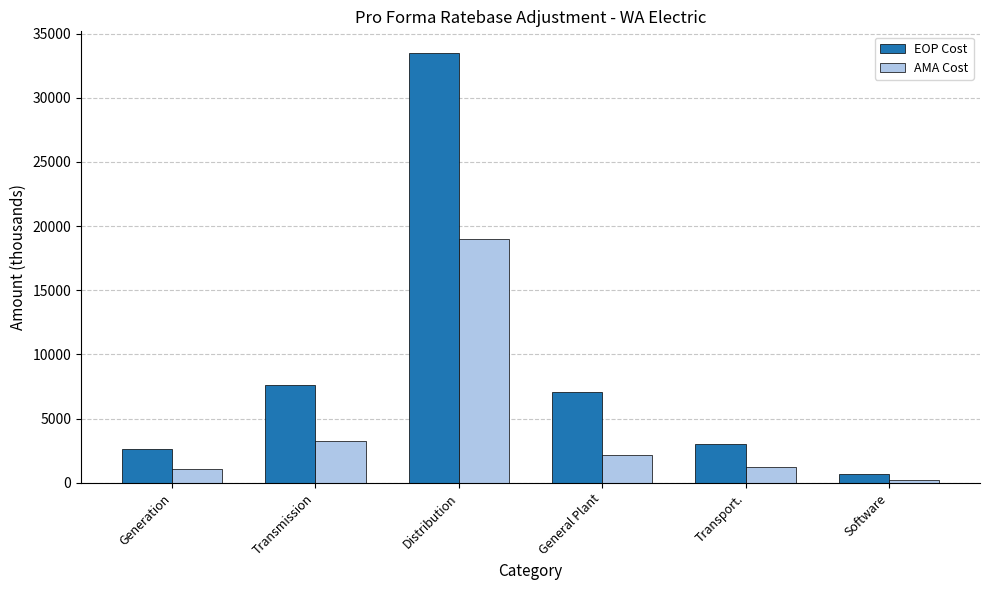

Read the EOP Cost value at Generation.

2592.8